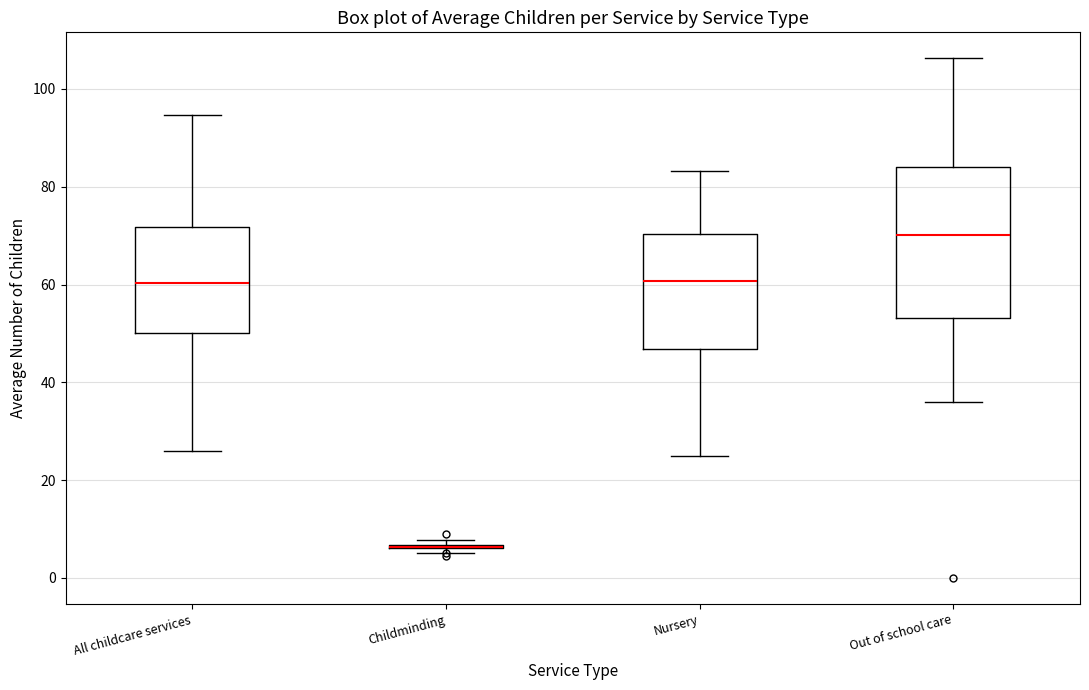

Where does the median line of the box for Out of school care sit on the y-axis? The values are not printed on the chart, so give them approximately, as read against the axis.

70